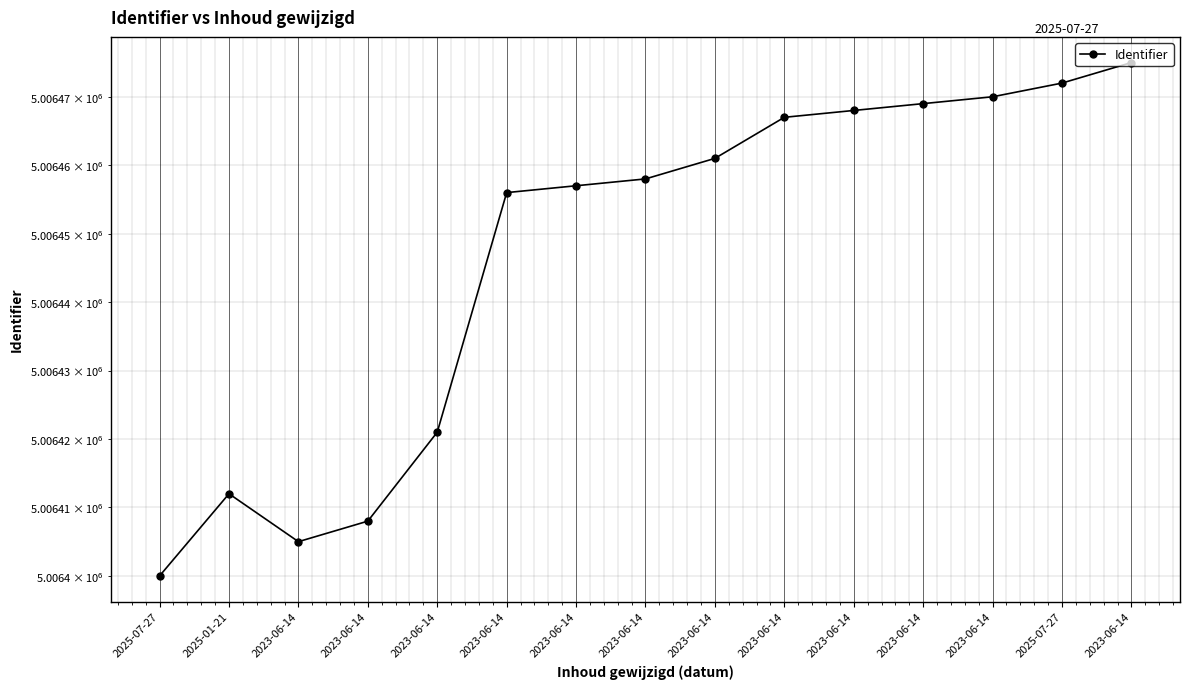

Count the number of categories in the chart.

15